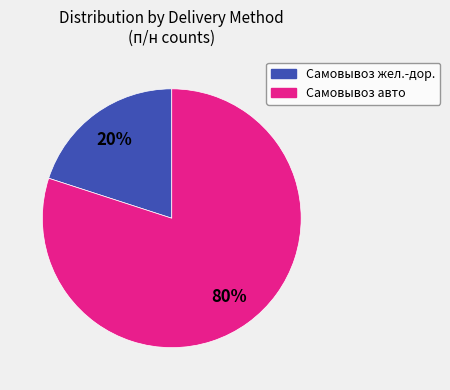

How many segments does this pie chart have?

2